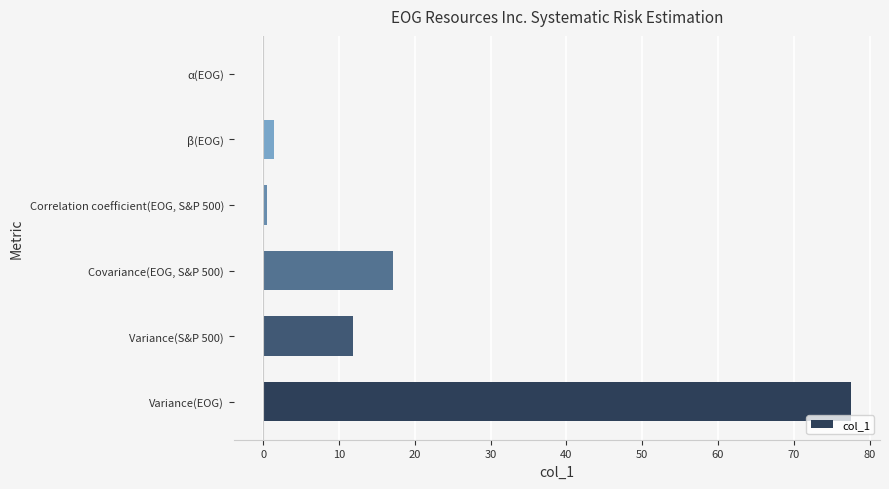

What is the sum of all values?

108.5